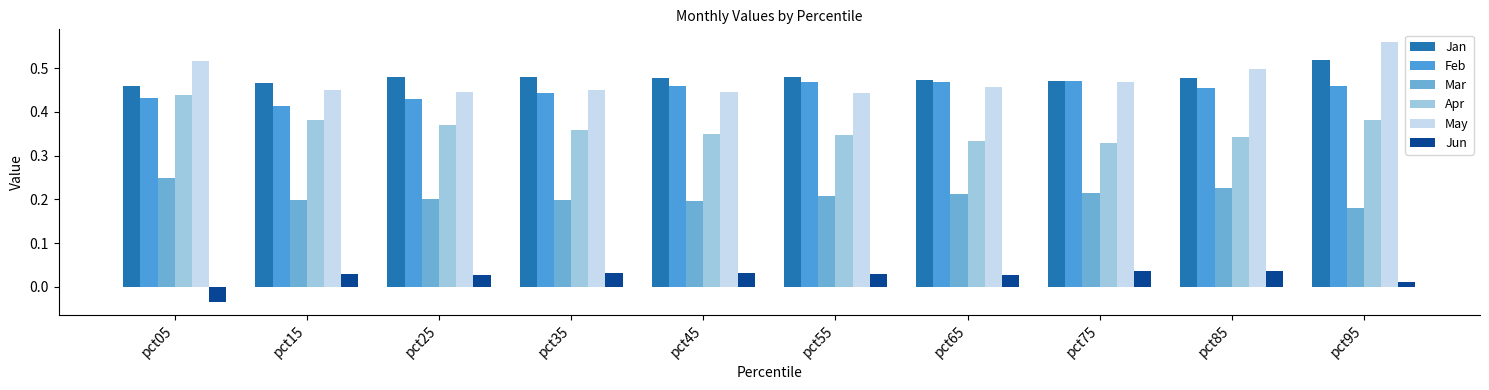

At which category is the sum across all series the highest?

pct95